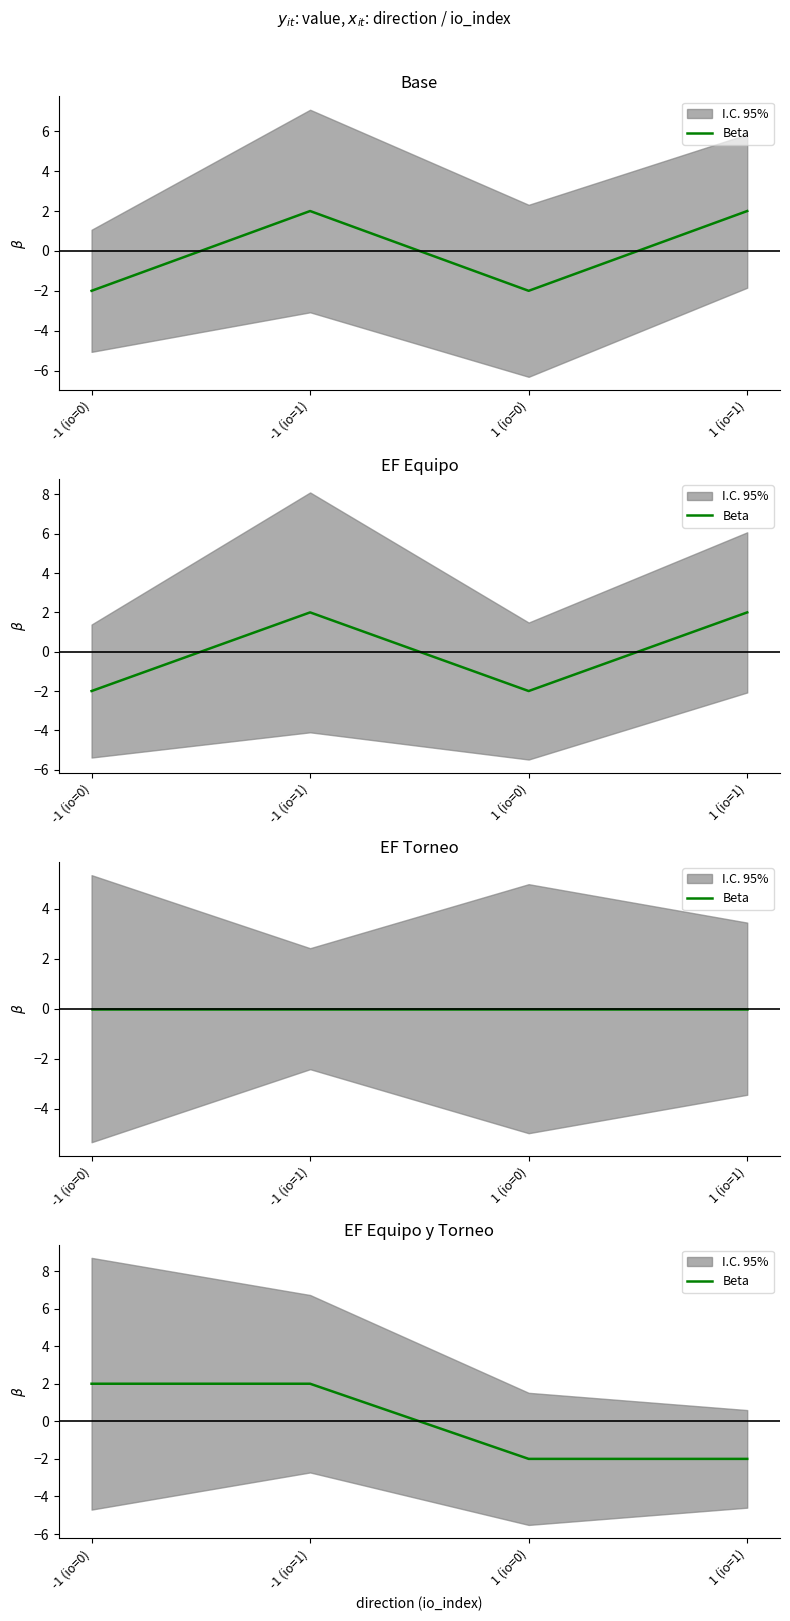

How many values are between -2 and 2?

4